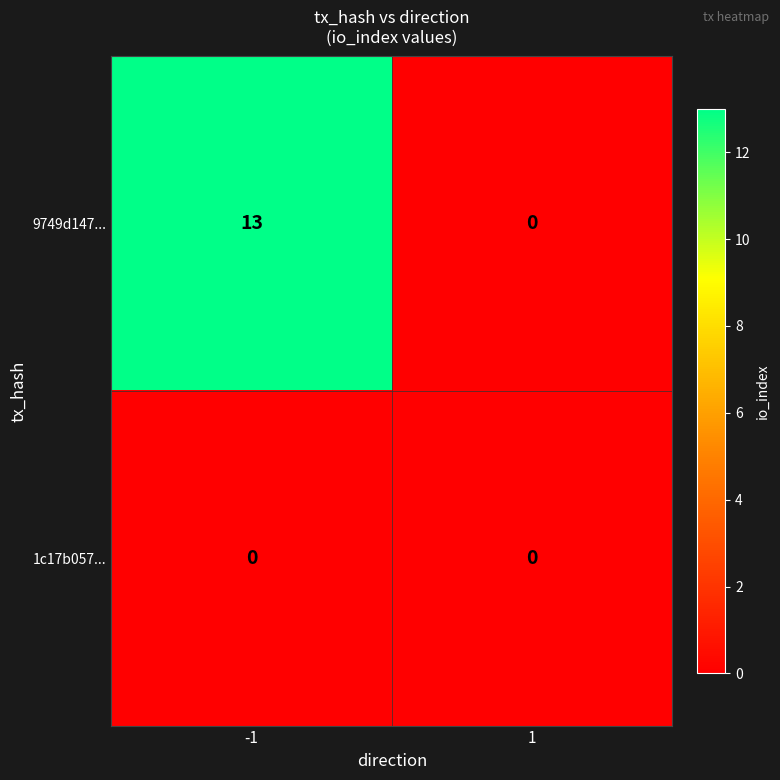

Is it true that 9749d147... equals 5 at -1?

False